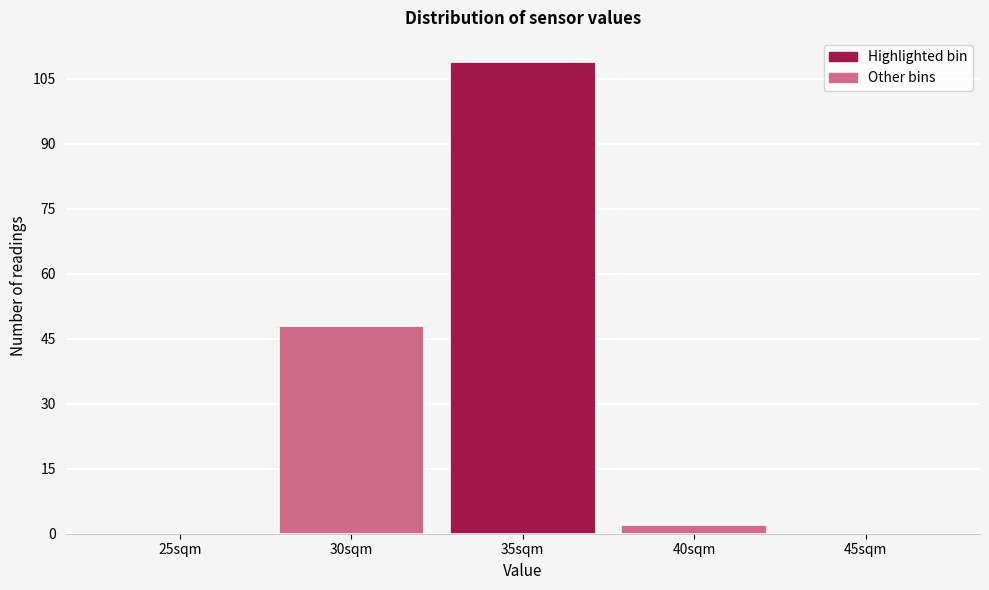

Reading left to right, what are all the values shown in this chart?

25sqm=0	30sqm=48	35sqm=109	40sqm=2	45sqm=0